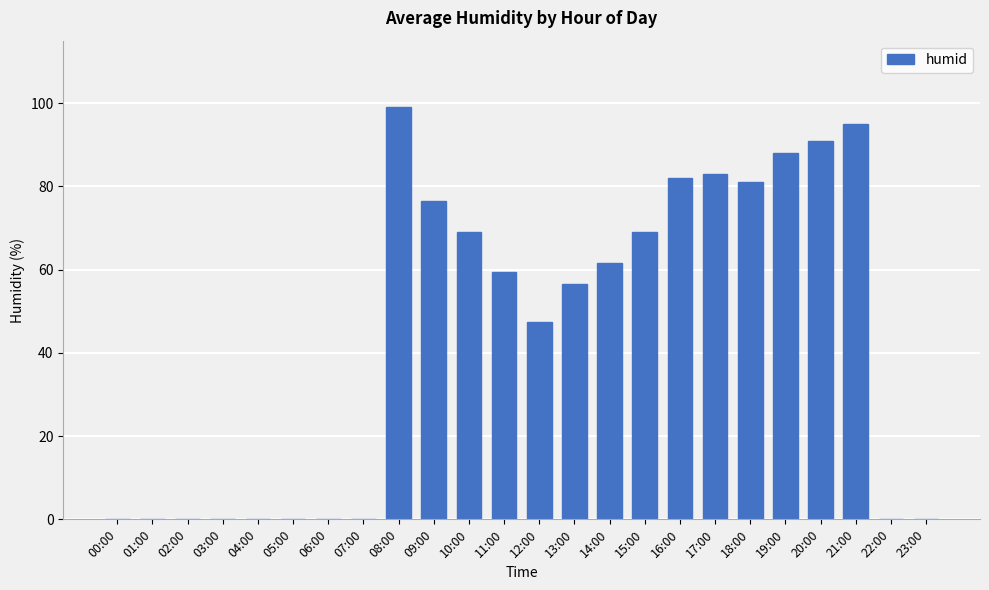

What is the difference between the values at 20:00 and 04:00?

91.0